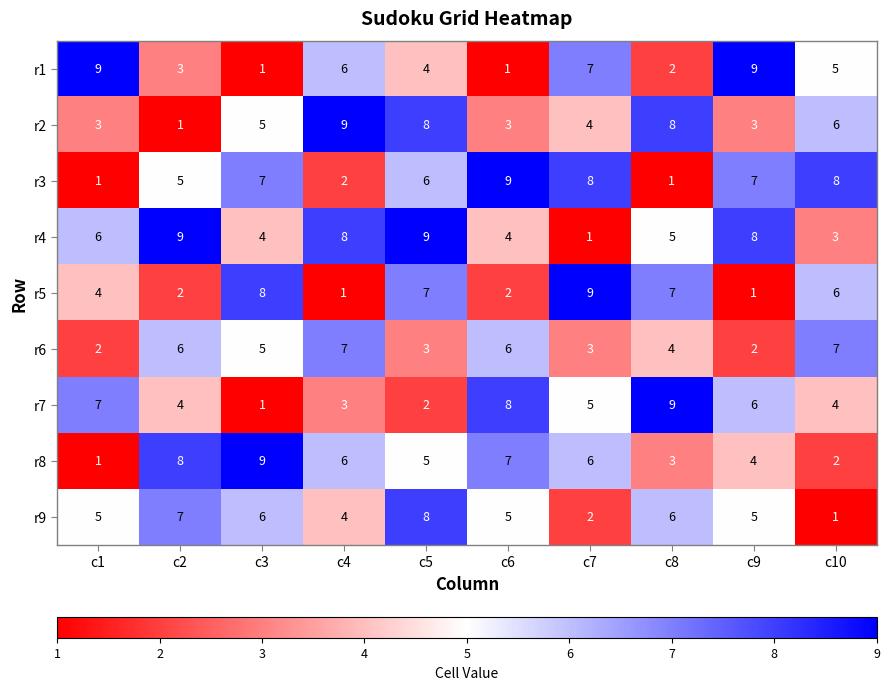

Which series has the largest total across all categories?

r4